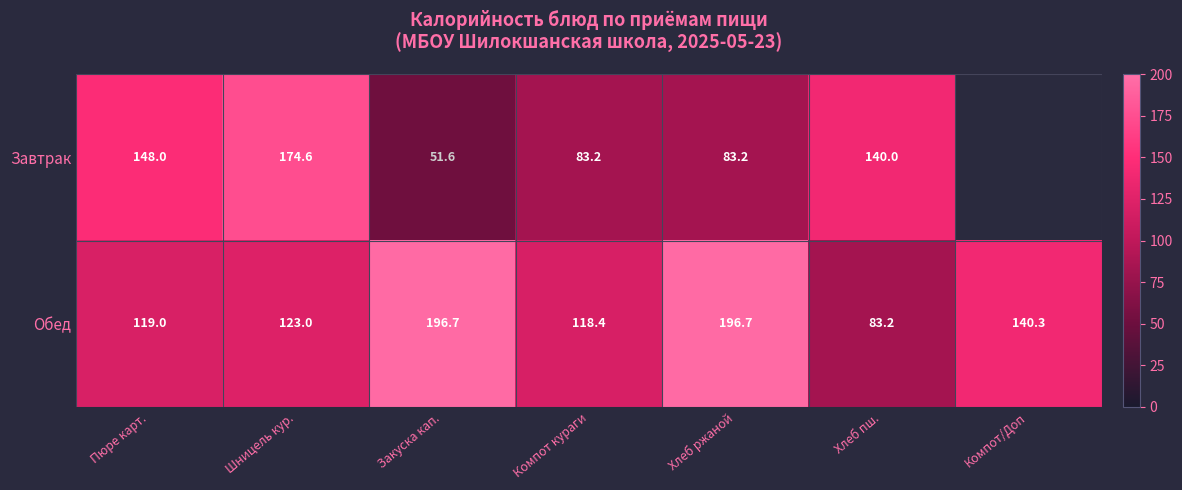

What is the difference between the highest and lowest values at Закуска кап.?

145.1